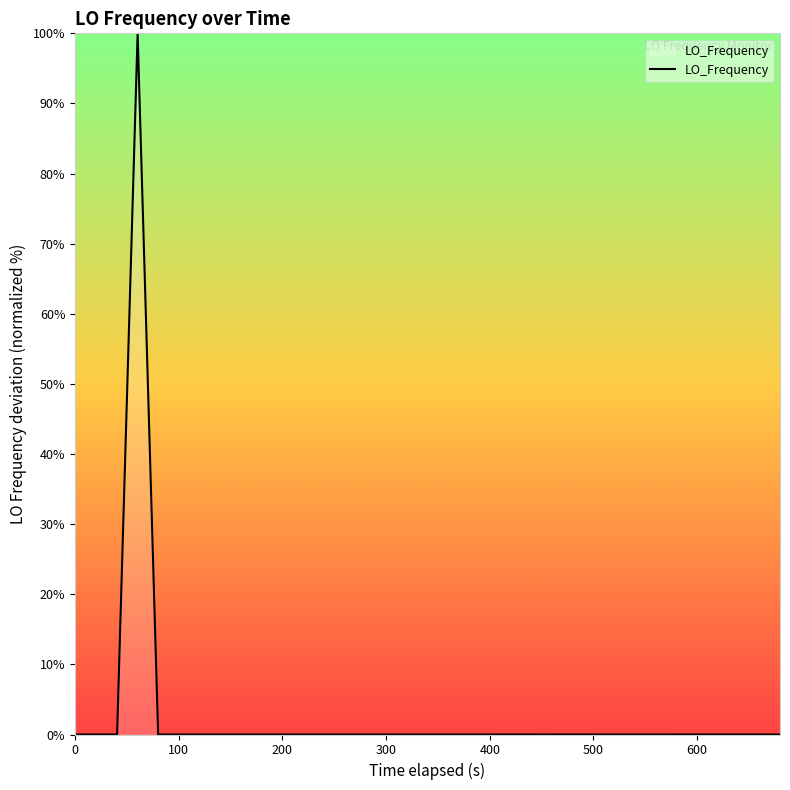

What is the difference between the maximum and minimum values?

100.0